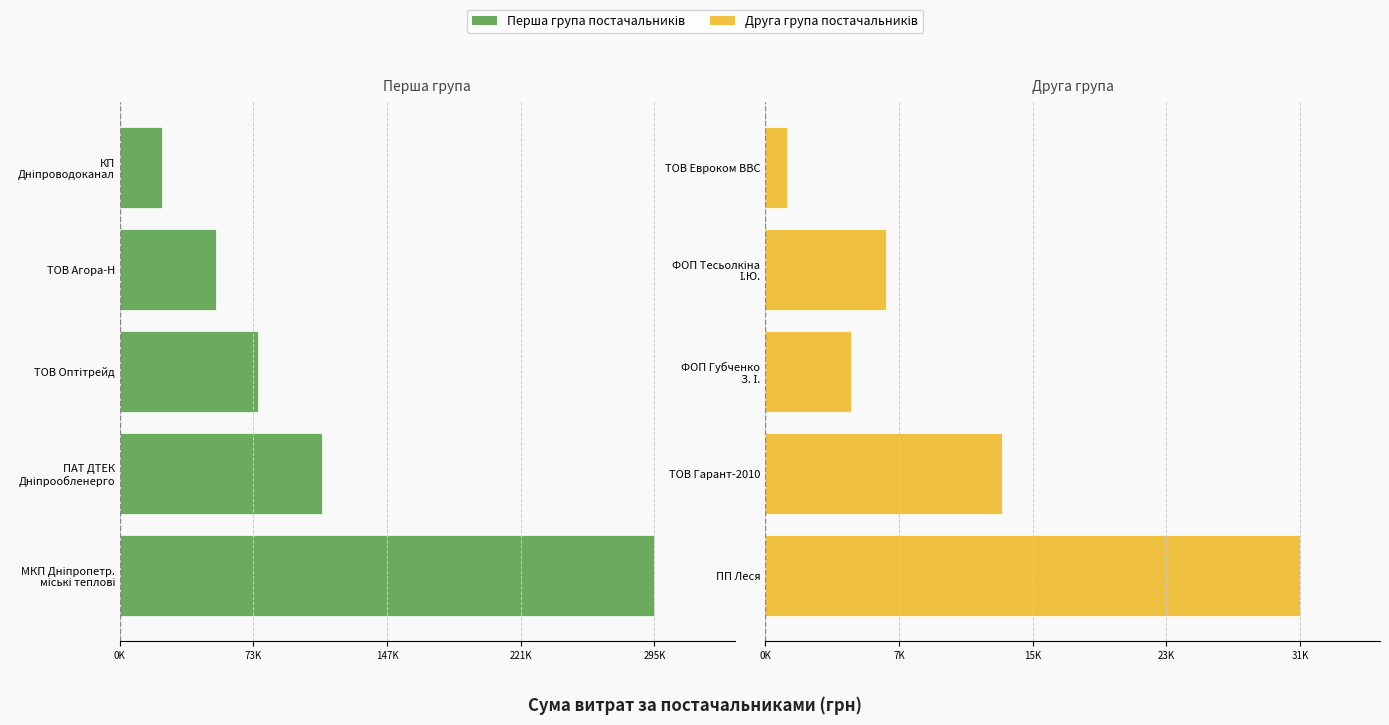

True or false: Витрати (ліва група) has a value of -126688.8 at ТОВ Оптітрейд.

False